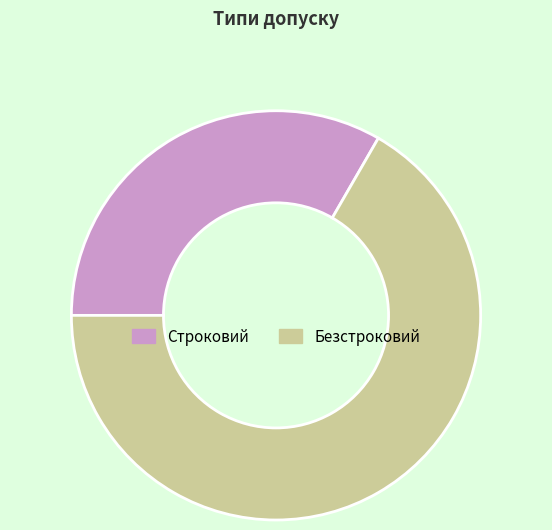

Is the sum of Строковий and Безстроковий greater than half?

Yes